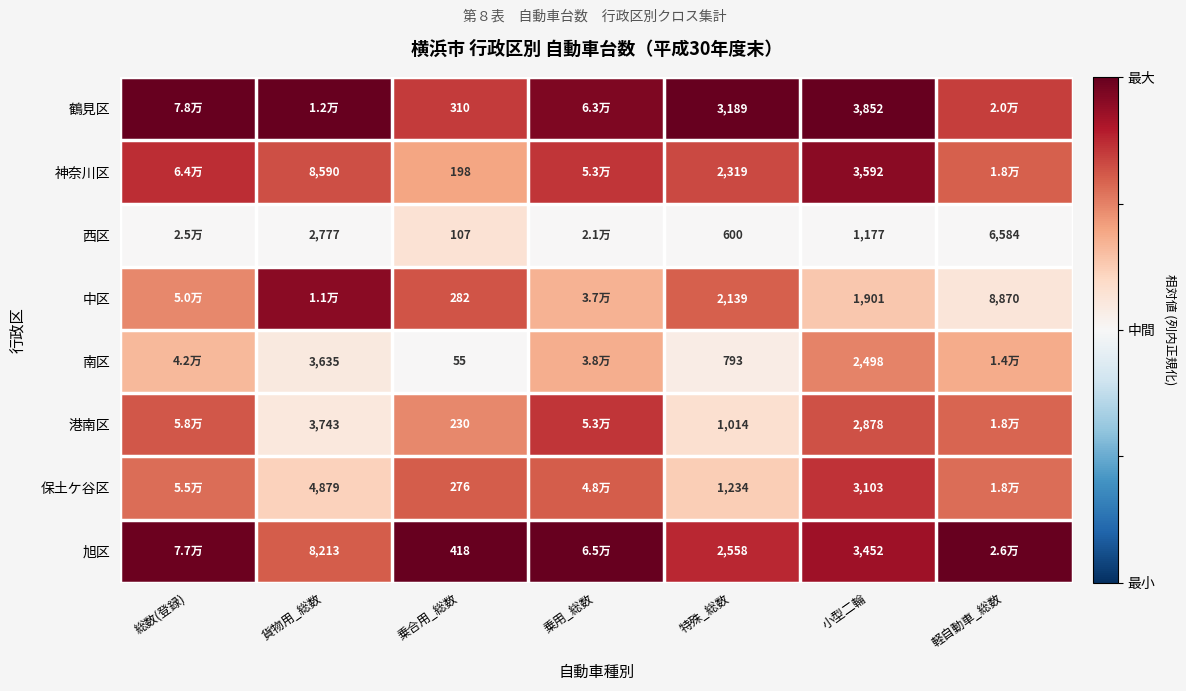

Which series changed the most between 総数(登録) and 乗用_総数?

中区